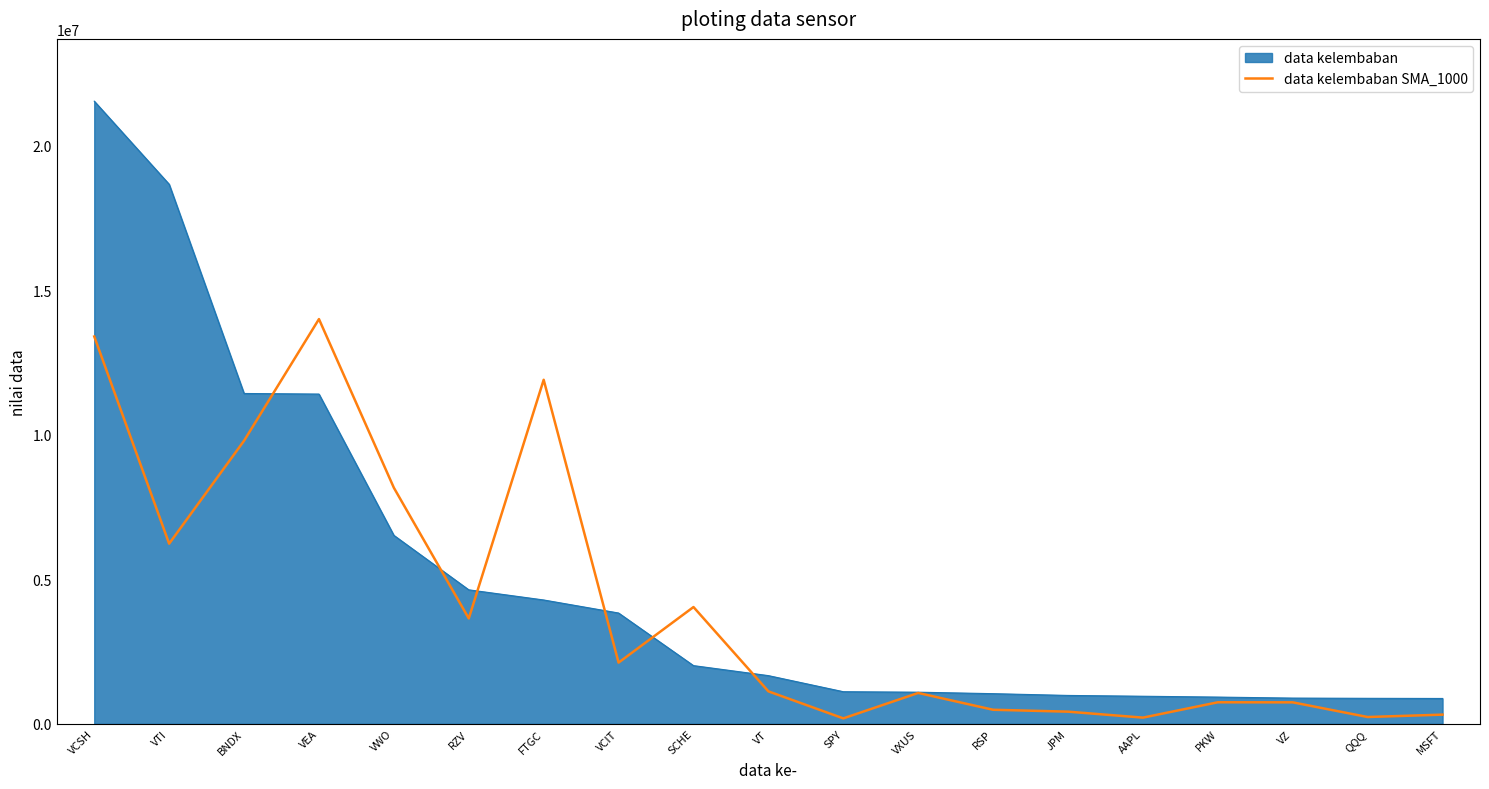

What is the difference between the highest and lowest values at VTI?

12428635.8